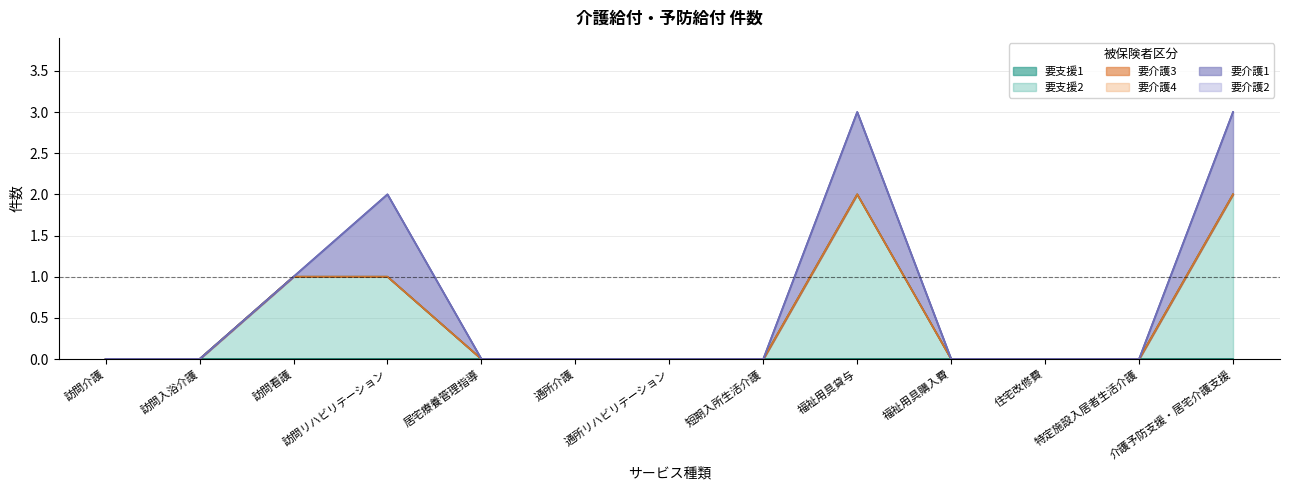

The value of 要介護1 at 福祉用具購入費 is 0. True or false?

False